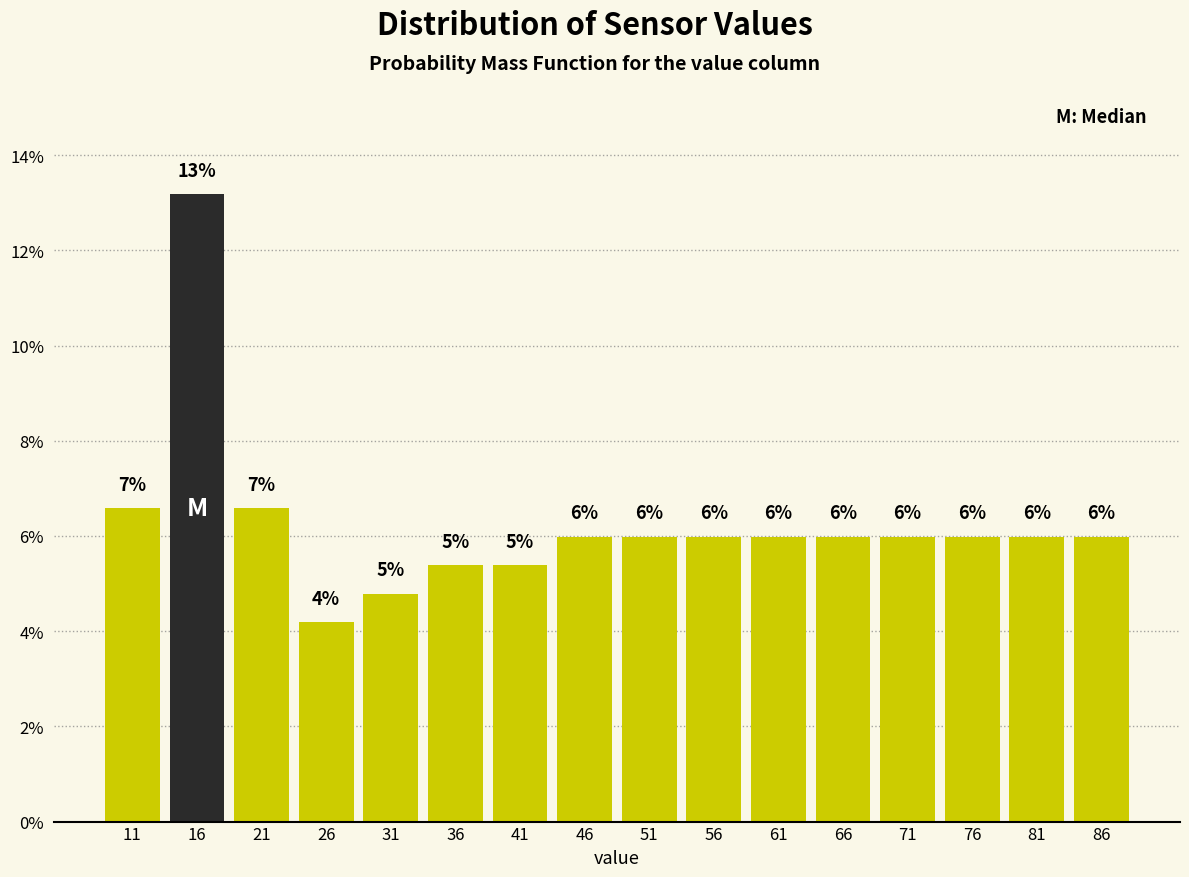

Which range on the x-axis has the tallest bar?

14 to 19